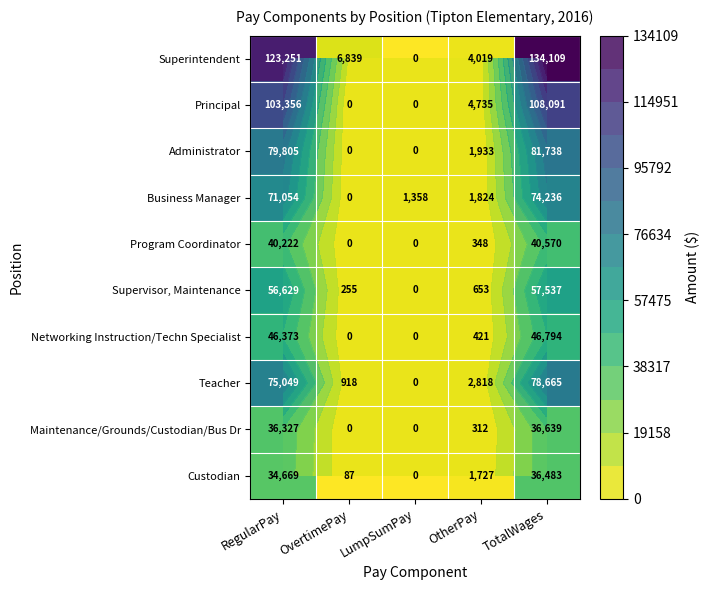

What is the difference between the Principal values at OtherPay and TotalWages?

103356